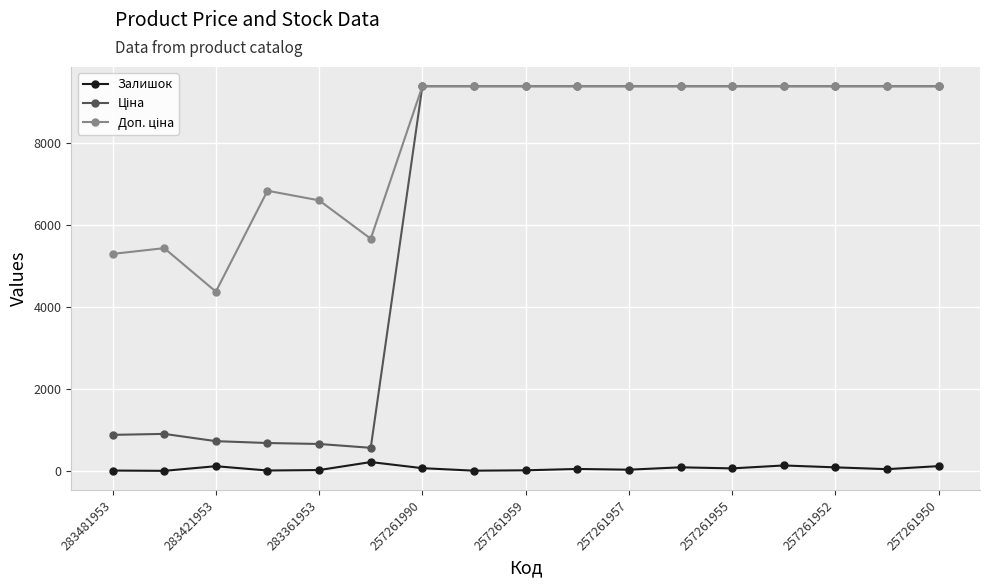

What is the maximum value shown in the chart?

9379.3